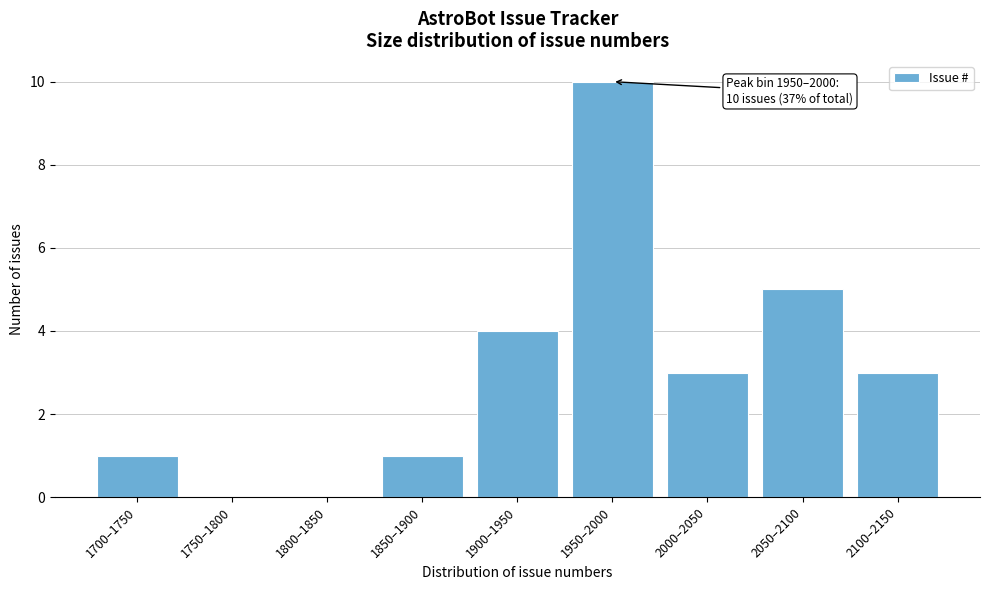

Reading left to right, list all the values displayed in this chart.

1700–1750=1	1750–1800=0	1800–1850=0	1850–1900=1	1900–1950=4	1950–2000=10	2000–2050=3	2050–2100=5	2100–2150=3